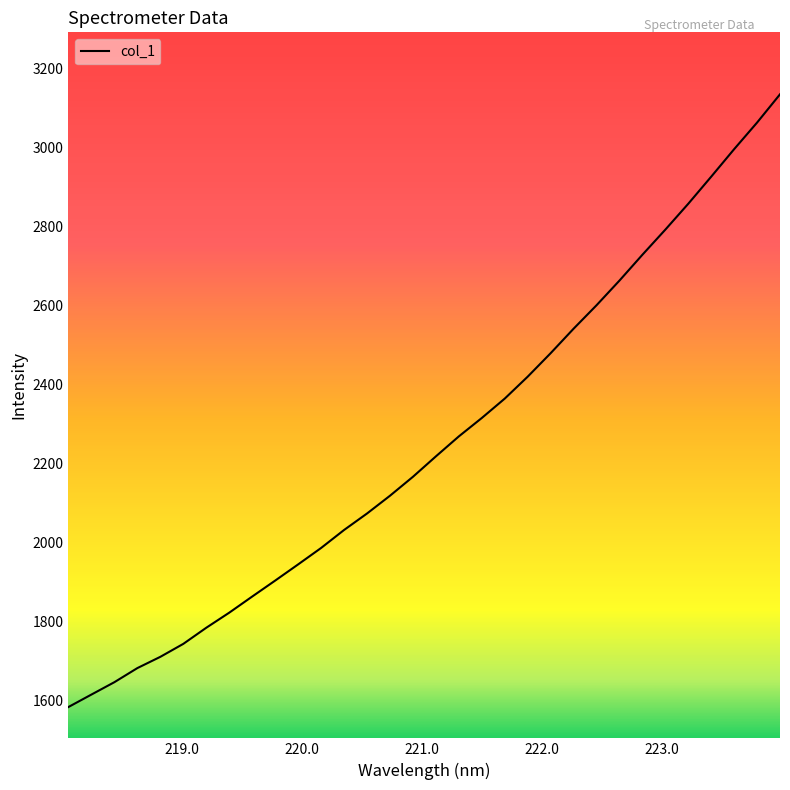

What is the maximum value shown in the chart?

3133.6